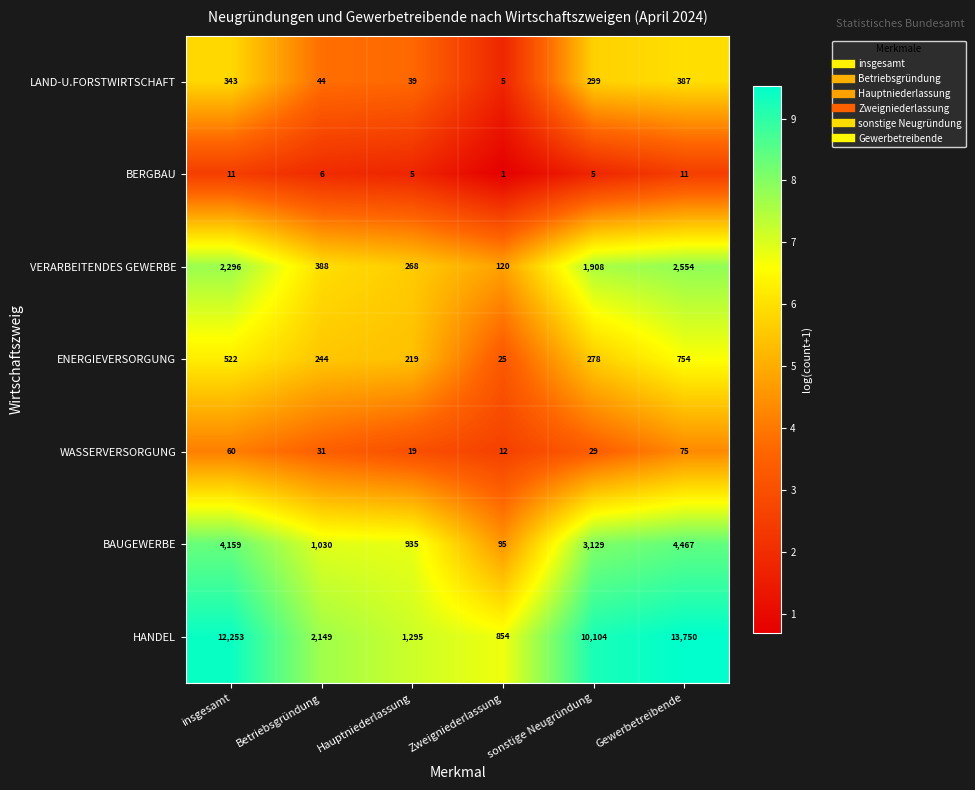

What is the difference between the highest and lowest values at sonstige Neugründung?

10099